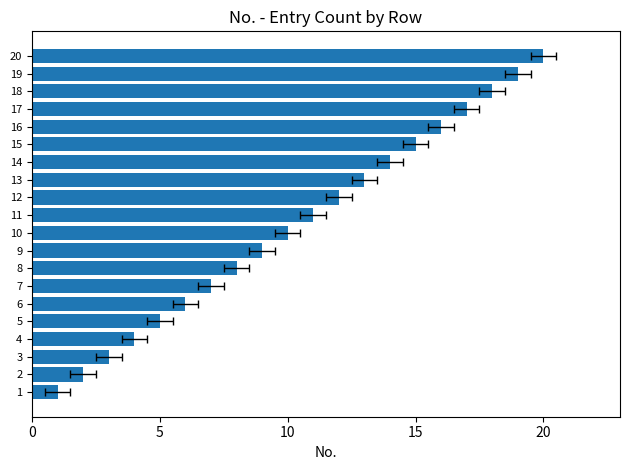

What is the change in value from 10 to 16?

+6